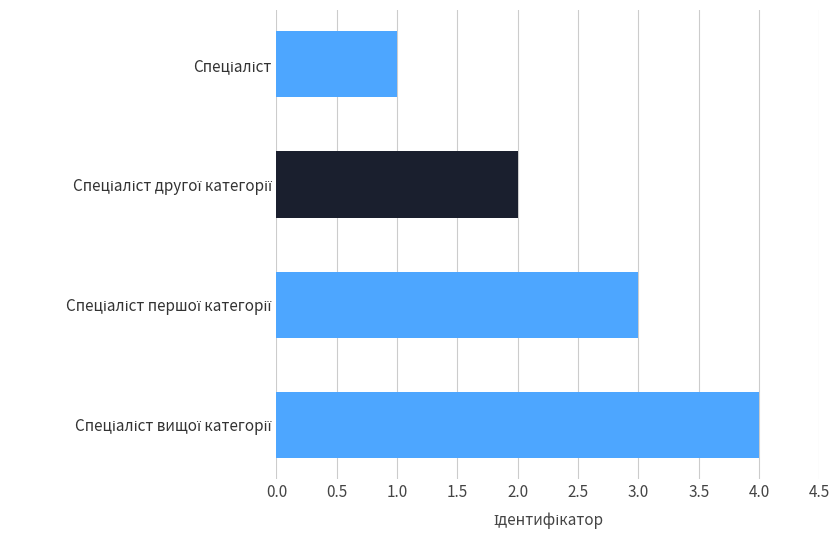

What is the difference between the maximum and minimum values?

3